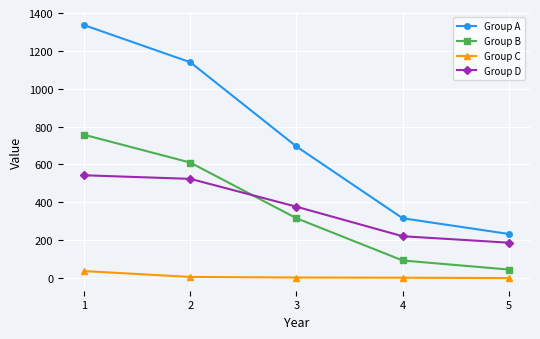

Which series has the largest total across all categories?

Group A